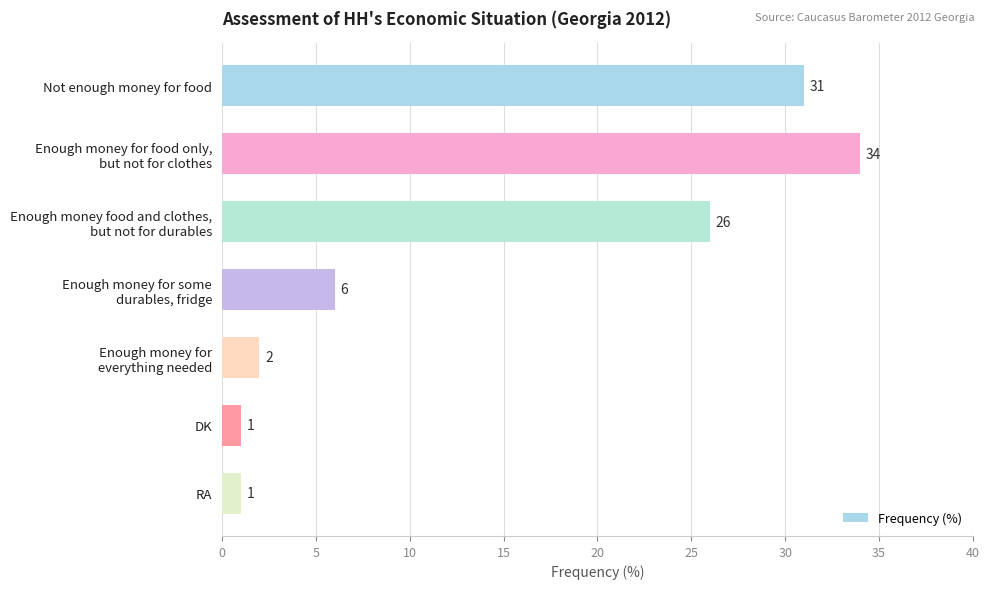

Reading top to bottom, transcribe all the data shown in this chart.

31	34	26	6	2	1	1